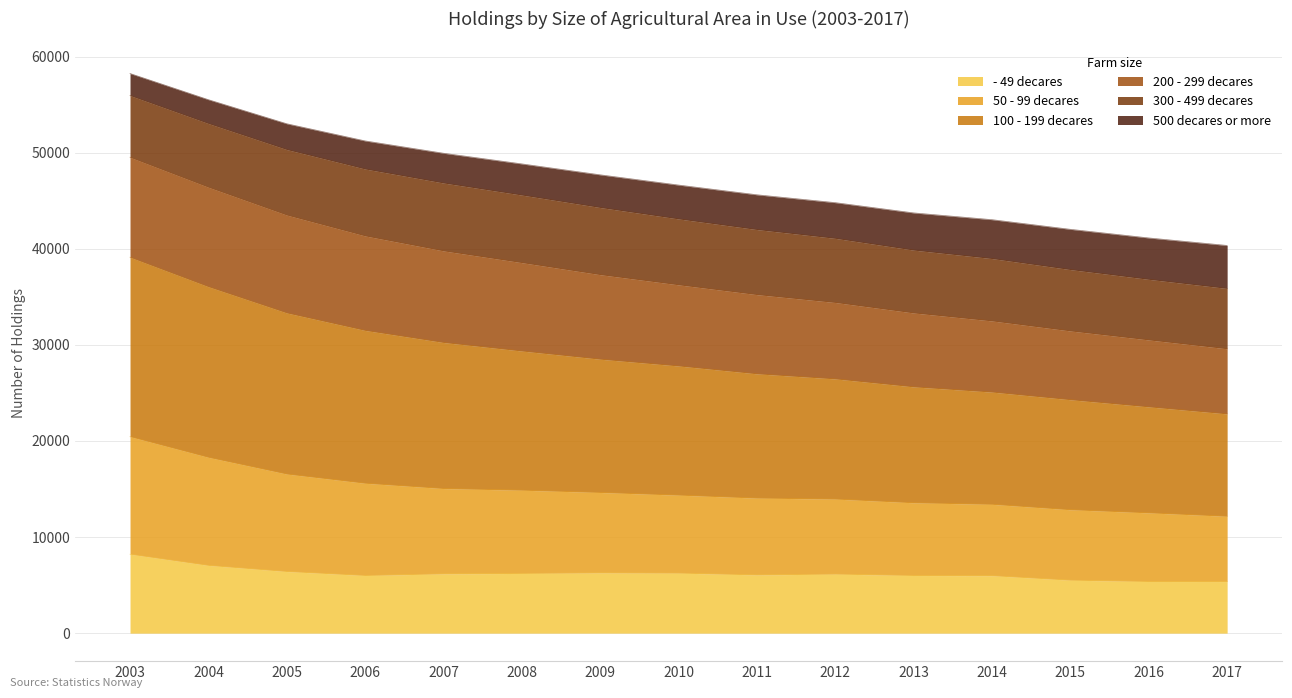

The value of - 49 decares at 2012 is 6143. True or false?

True